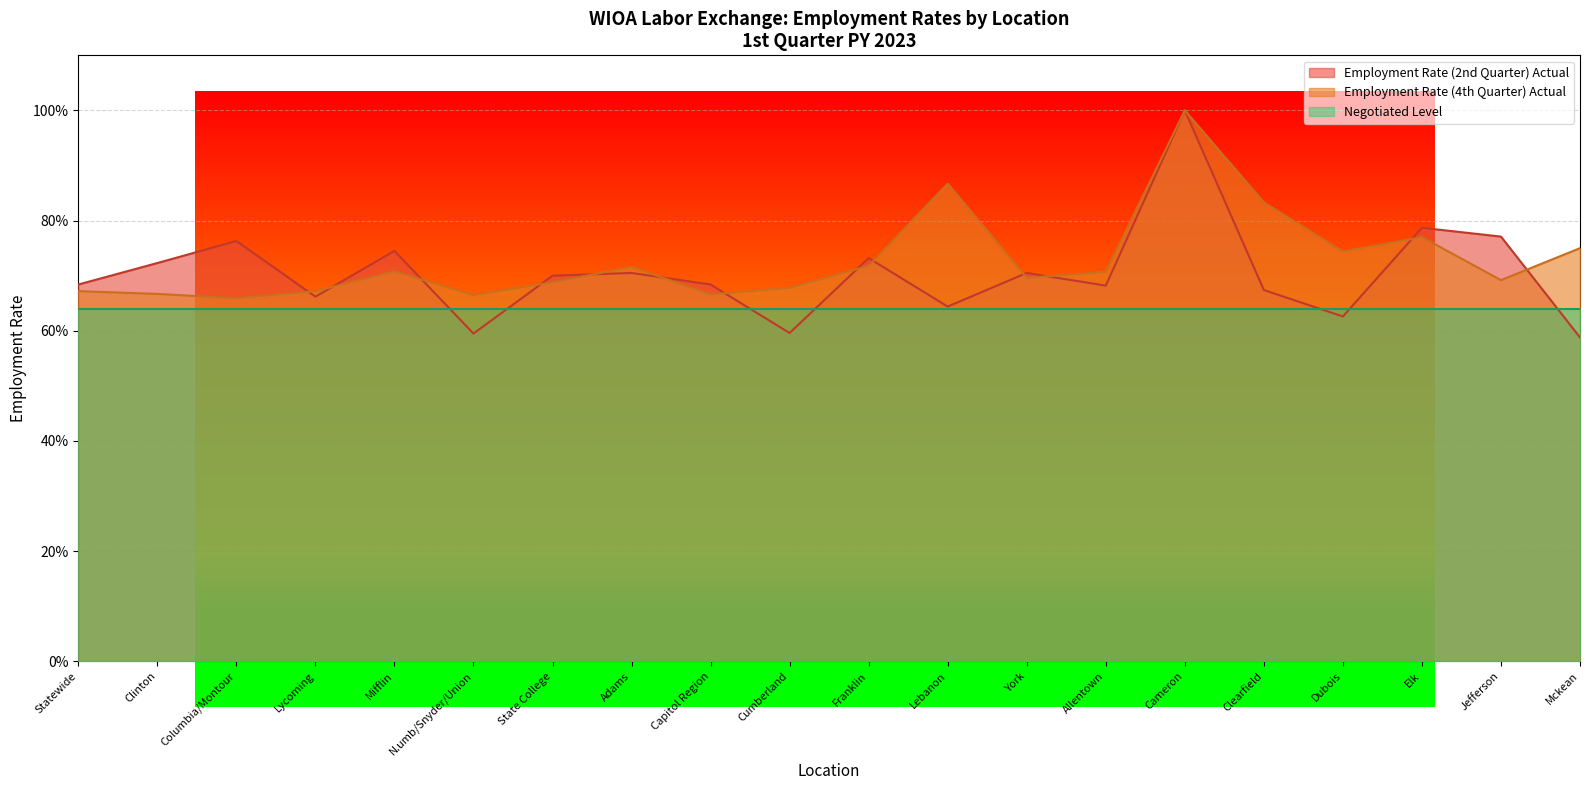

What are all the series names shown in the legend?

Employment Rate (2nd Quarter) Actual, Employment Rate (4th Quarter) Actual, Negotiated Level